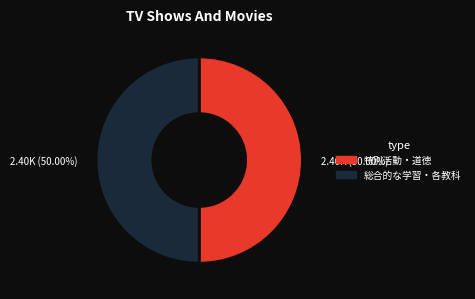

Approximately how many times larger is the value at 総合的な学習・各教科 compared to 特別活動・道徳?

1.0